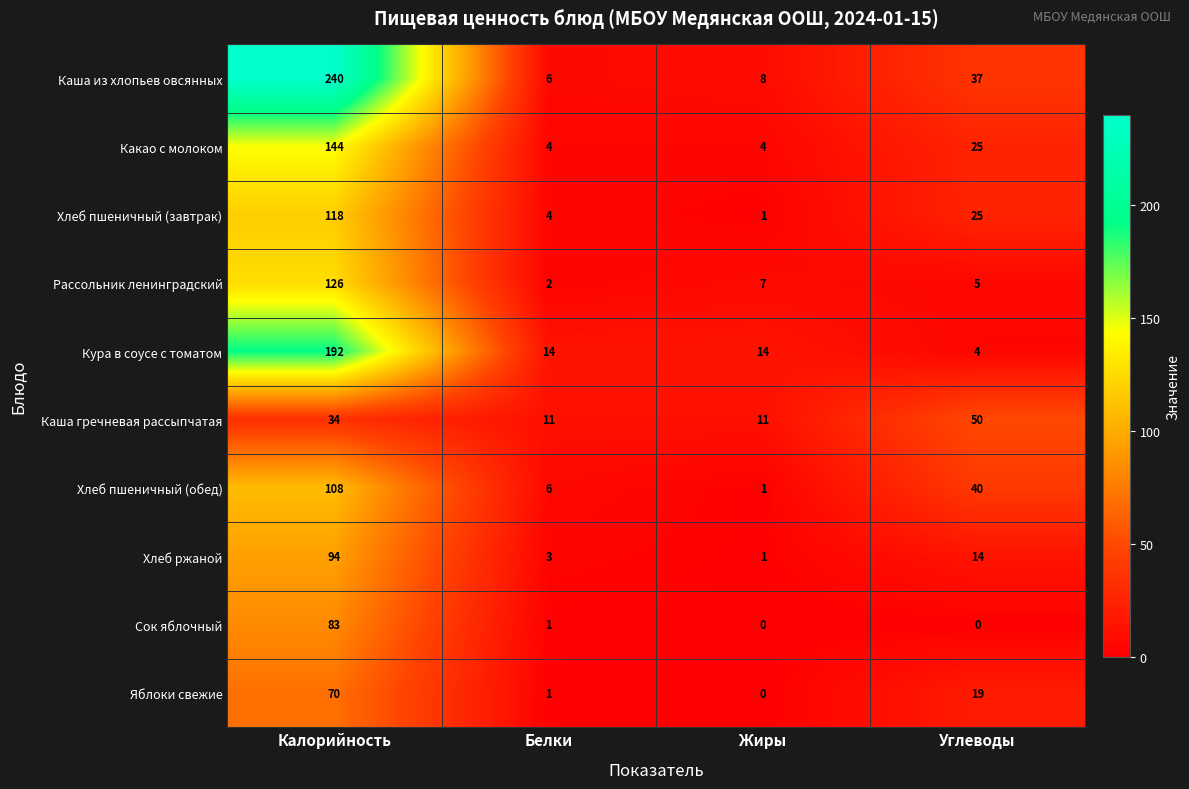

Rank the series by their maximum value, from lowest to highest.

Каша гречневая рассыпчатая, Яблоки свежие, Сок яблочный, Хлеб ржаной, Хлеб пшеничный (обед), Хлеб пшеничный (завтрак), Рассольник ленинградский, Какао с молоком, Кура в соусе с томатом, Каша из хлопьев овсянных